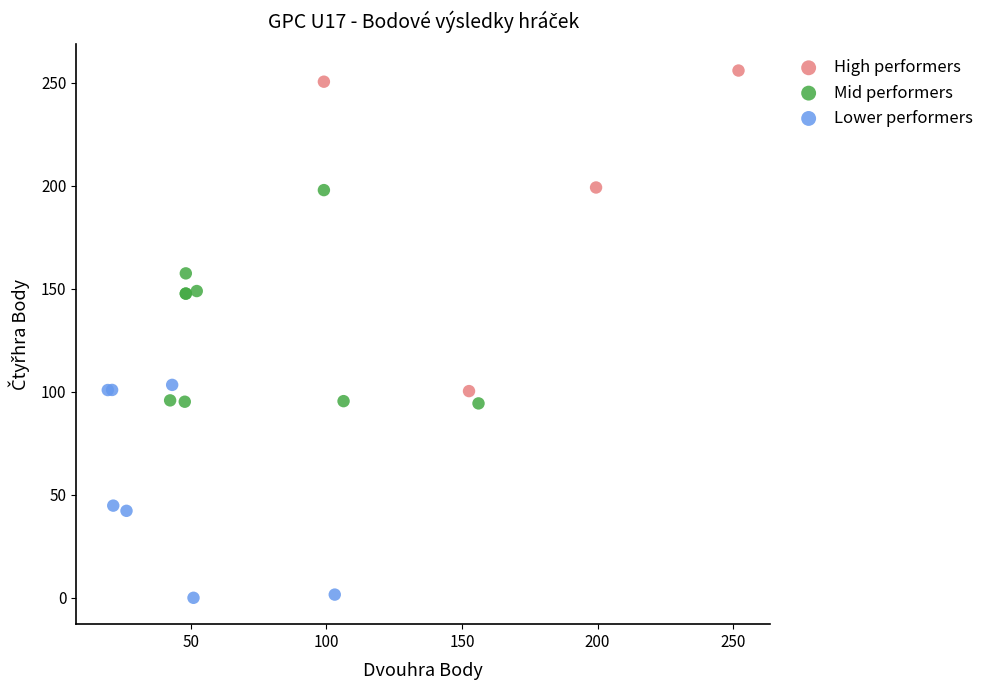

Which series reaches the minimum Y coordinate?

Lower performers